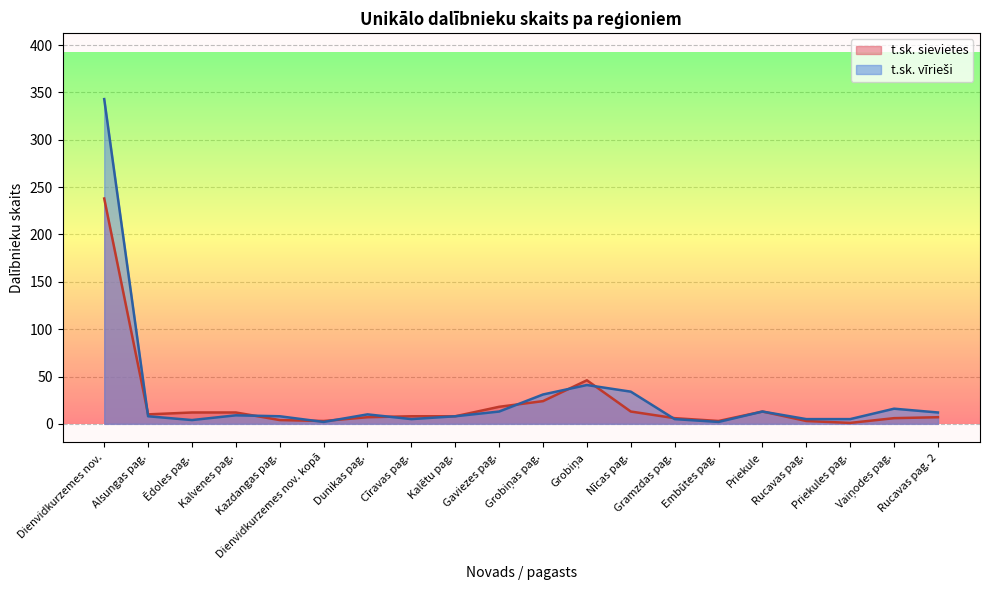

Is the value of t.sk. vīrieši at Dienvidkurzemes nov. kopā greater than the value of t.sk. sievietes at Dienvidkurzemes nov. kopā?

No